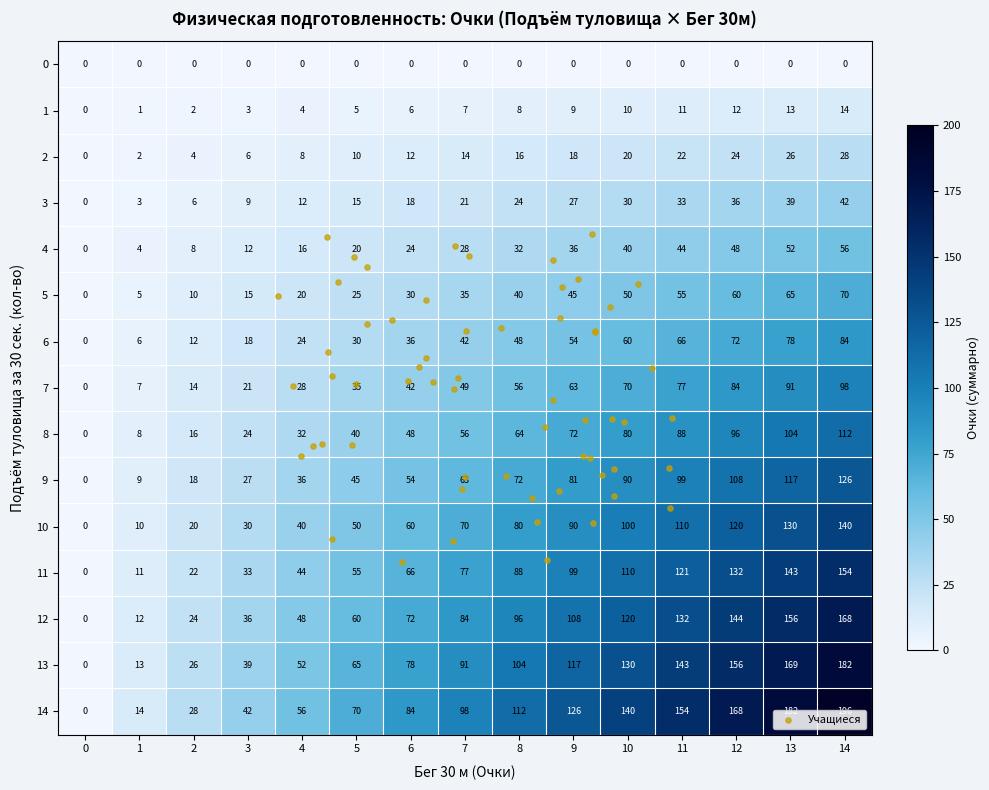

What is the highest value of the 9 series?

126